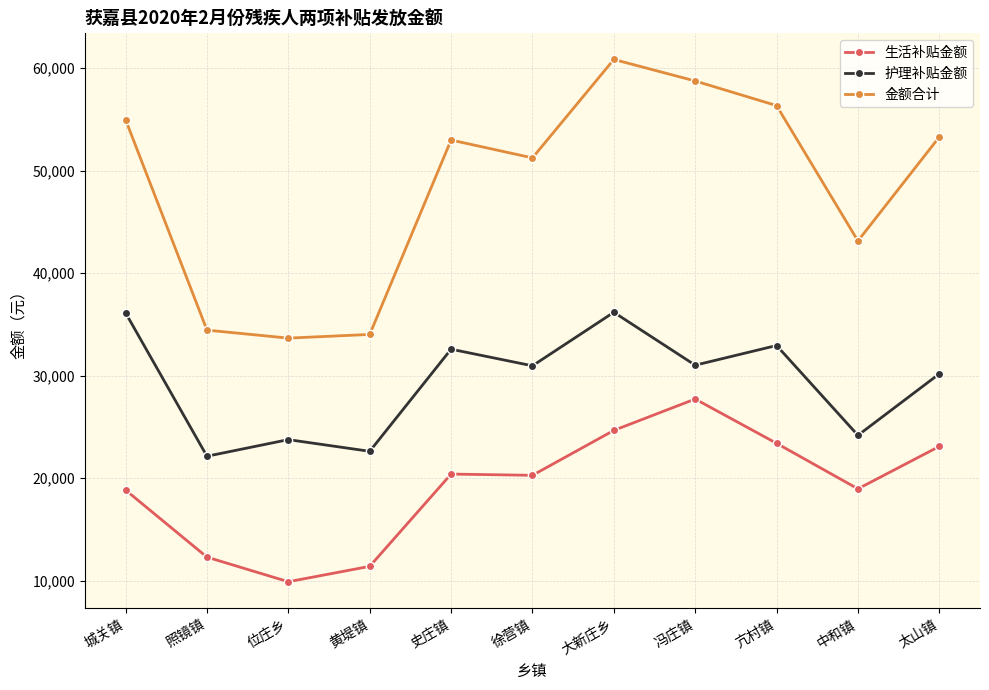

Which category has the highest value across all series?

大新庄乡